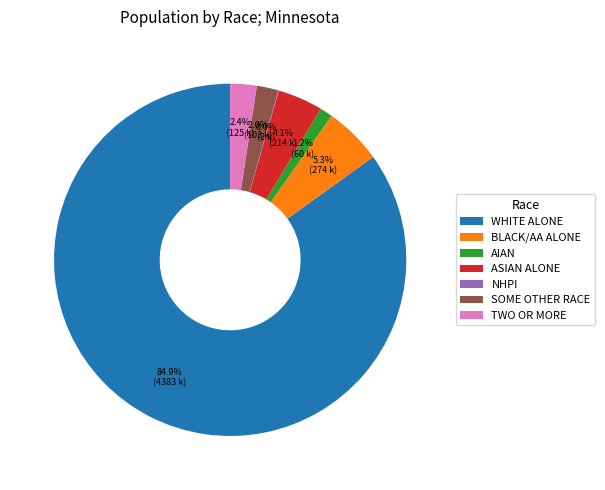

Does WHITE ALONE account for over 50% of the chart?

Yes